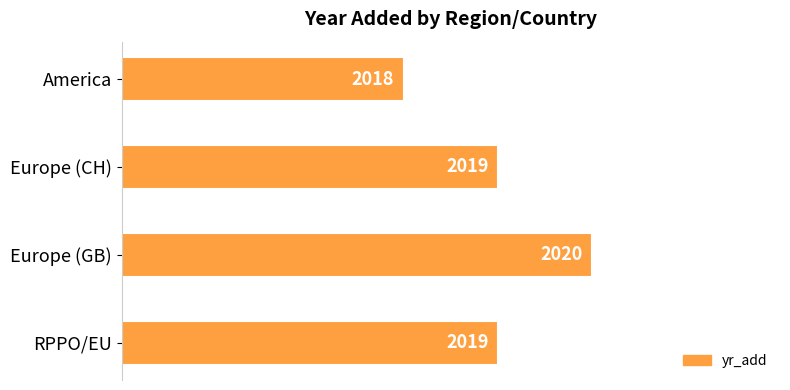

The value at Europe (GB) is 2020. True or false?

True